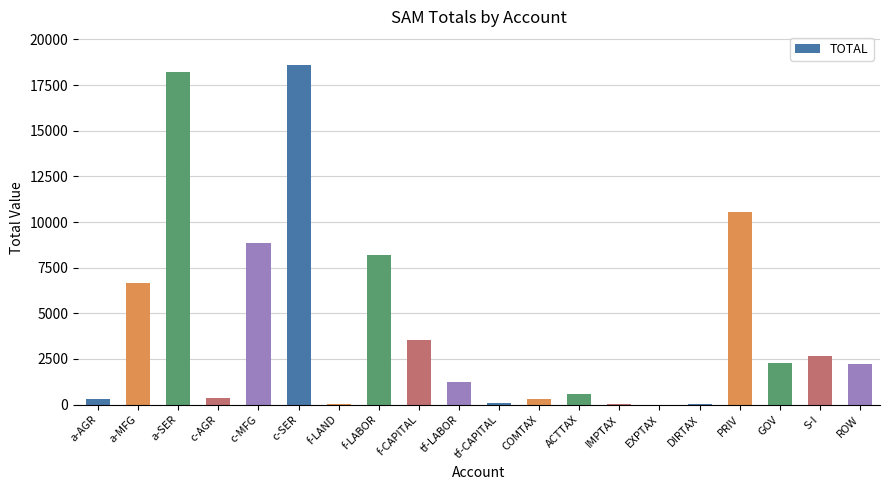

What is the sum of all values?

84782.7